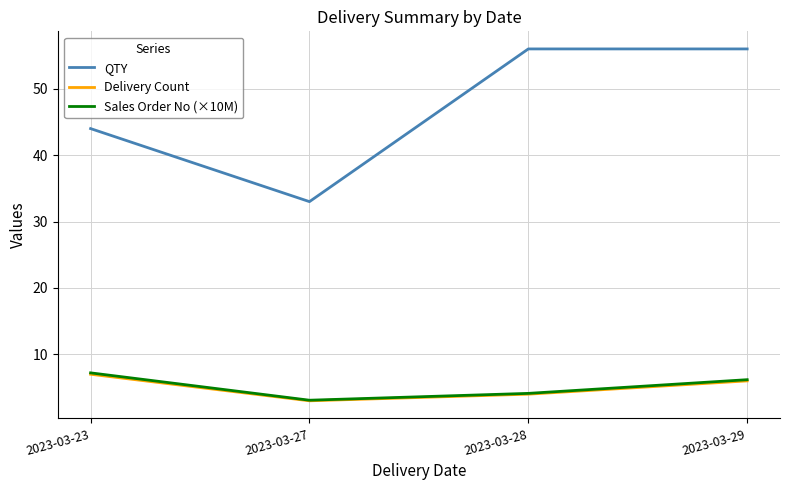

The value of Sales Order No (×10M) at 2023-03-23 is 11.7. True or false?

False